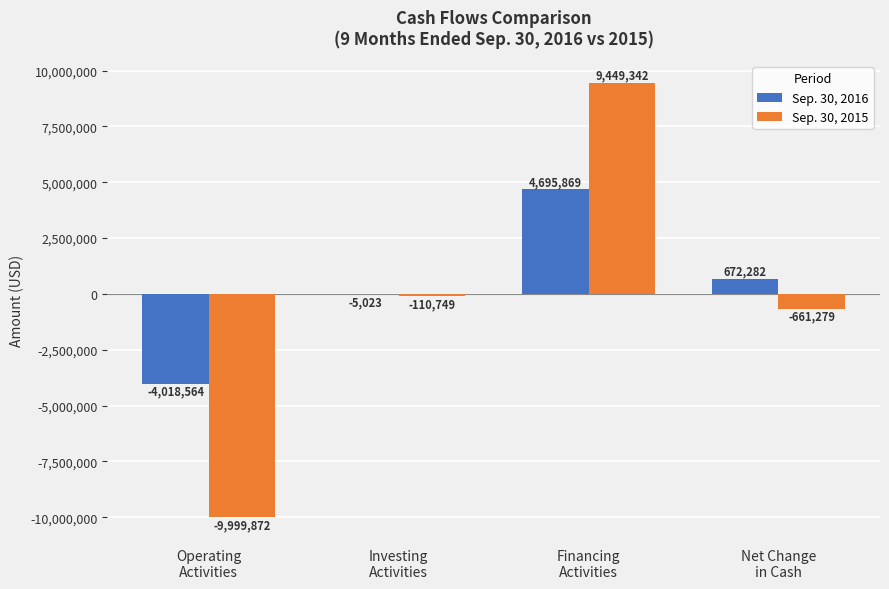

What is the maximum value shown in the chart?

9449342